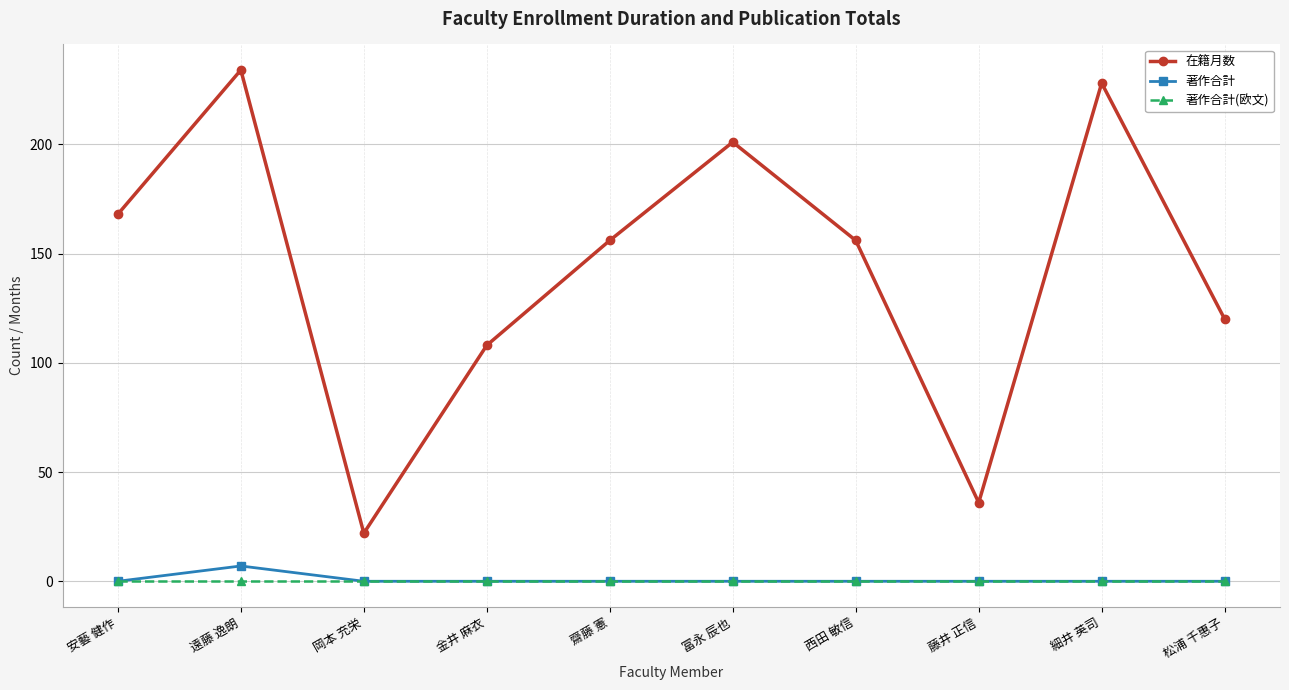

Is it true that 在籍月数 equals 168 at 安藝 健作?

True